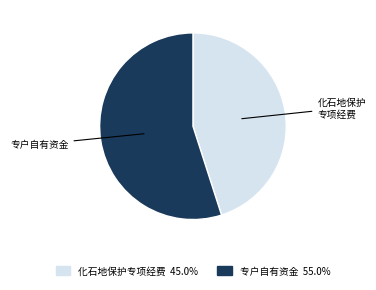

Is there any slice that represents more than half of the pie?

Yes